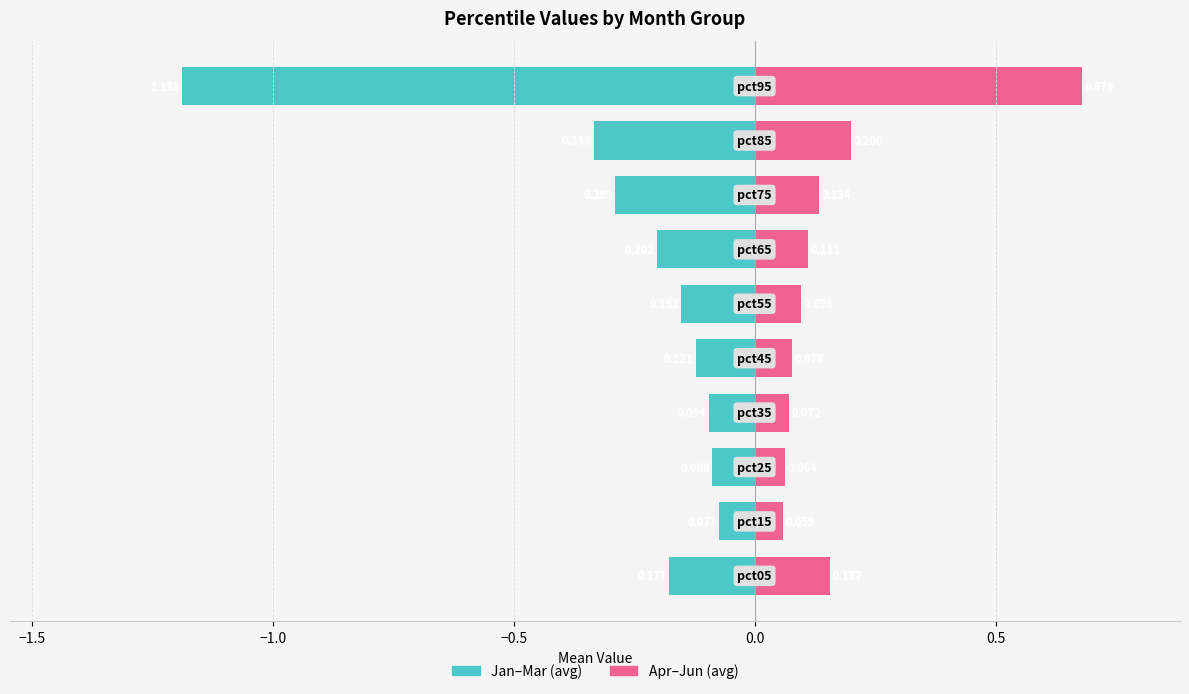

What is the spread (max minus min) of values at 0.5?

0.2